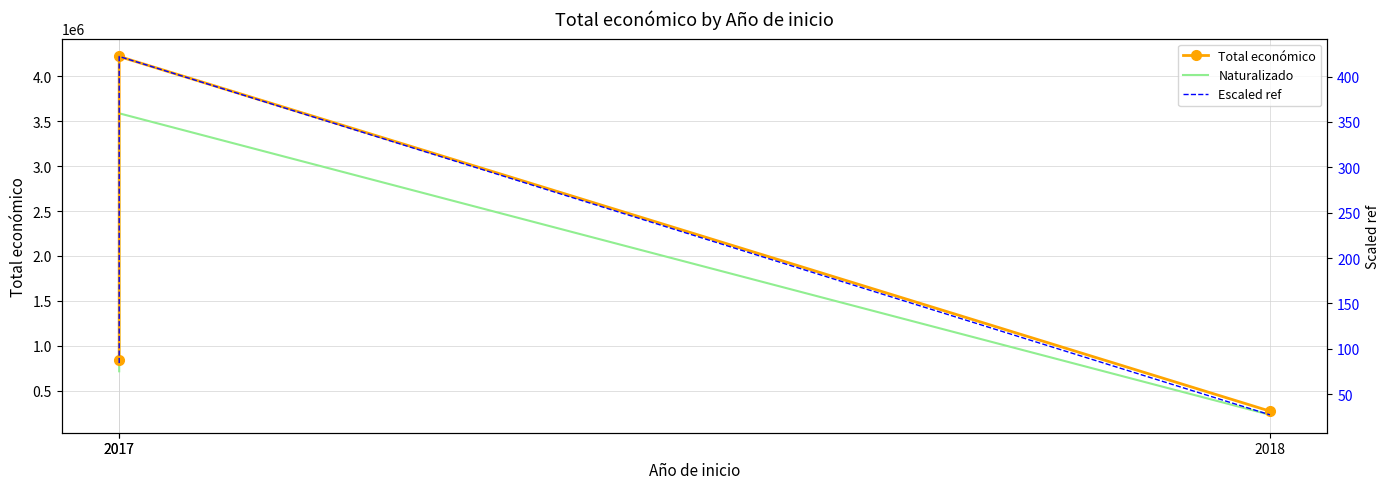

At which label does Total económico reach its peak?

2017